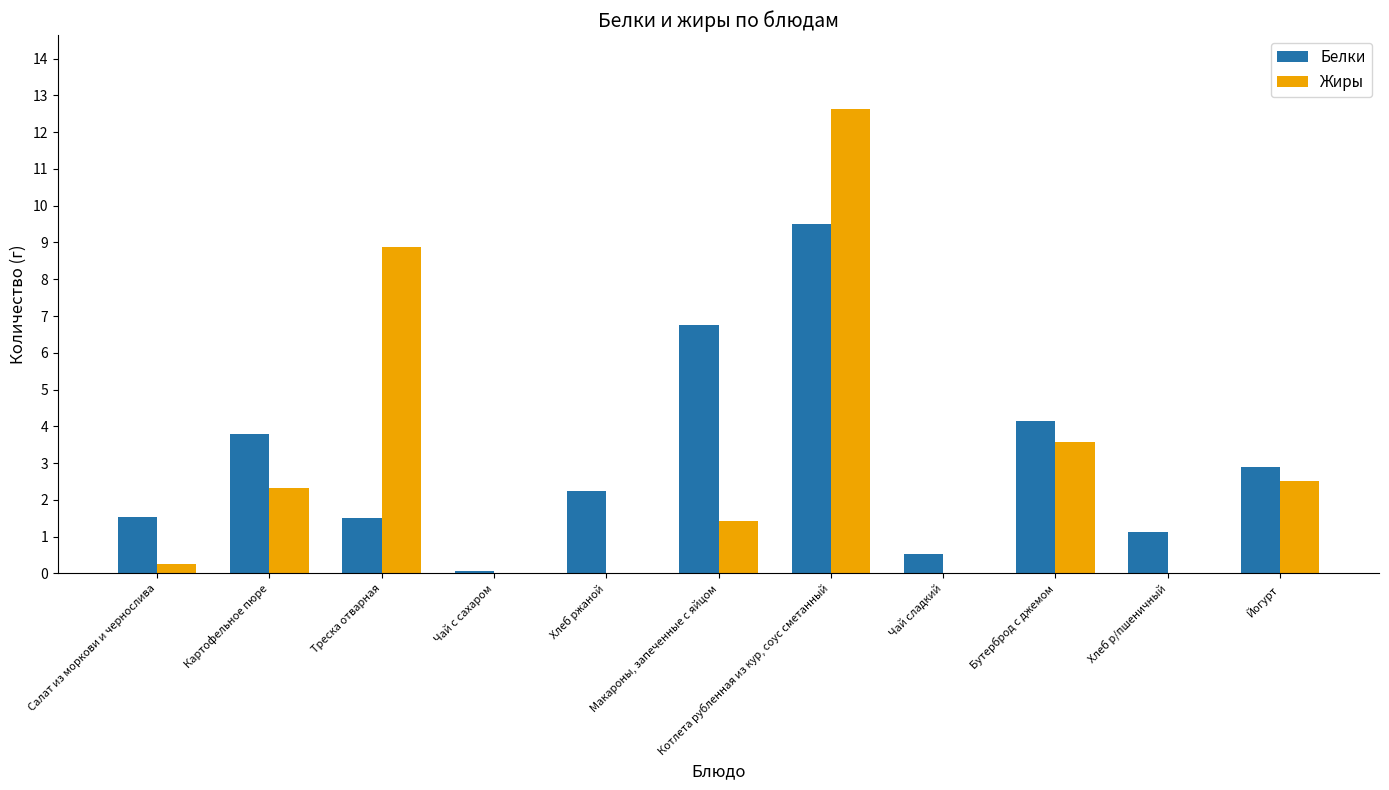

What is the greatest value displayed?

12.6